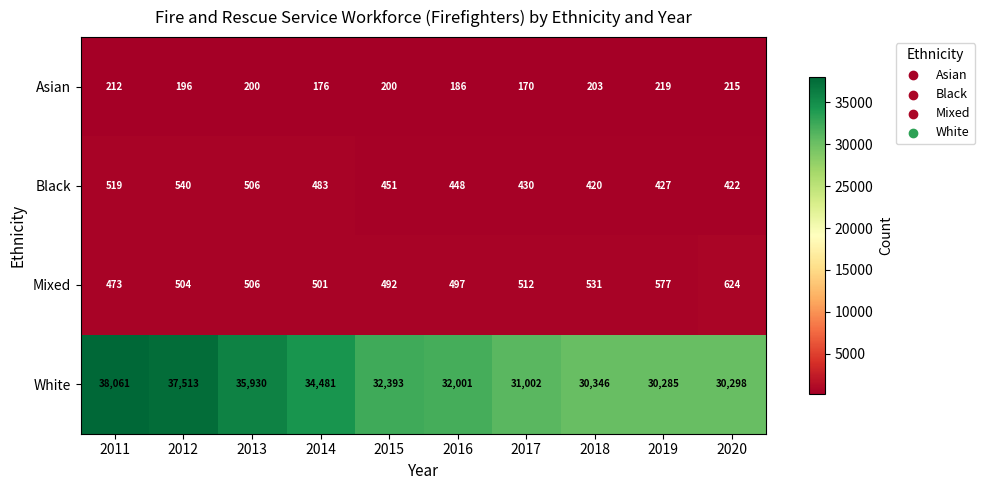

How many series are shown in this chart?

4